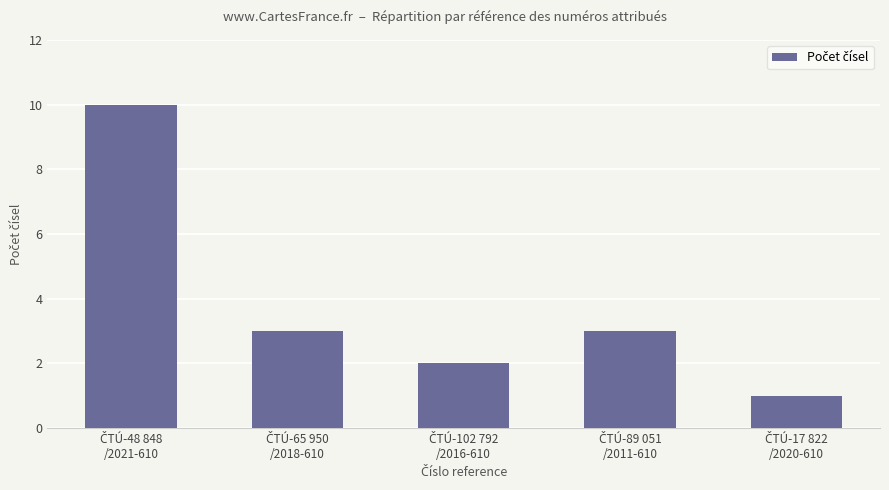

What is the greatest value displayed?

10